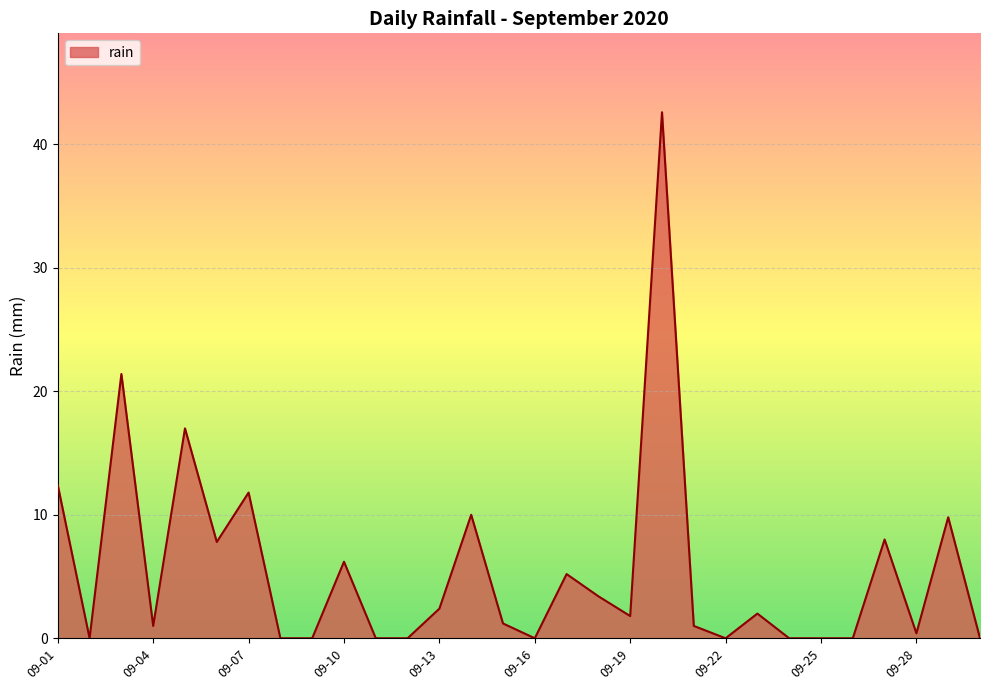

What is the difference between the maximum and minimum values?

42.6